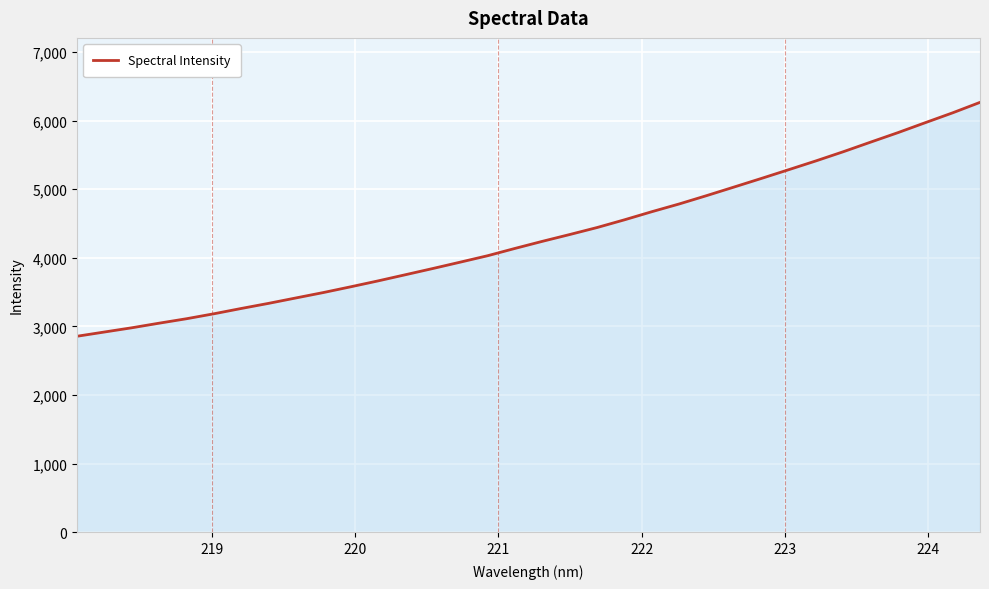

What is the sum of all values?

146757.3